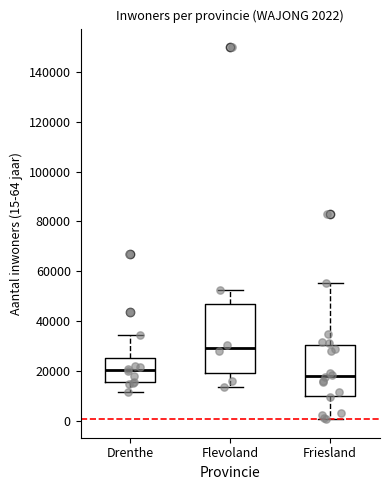

Which box's median line is the lowest?

Friesland